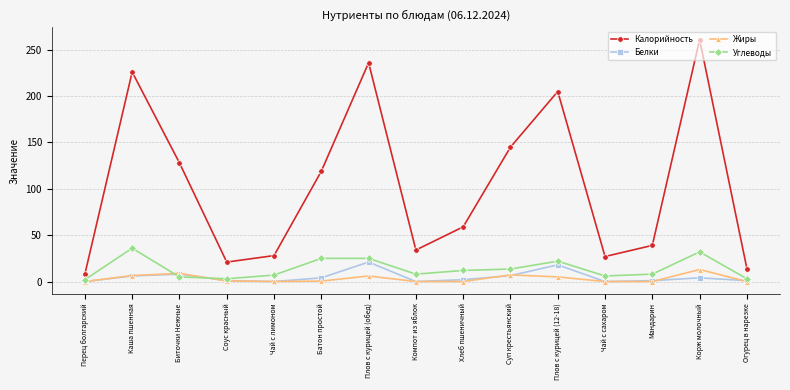

What is the difference between the highest and lowest values at Плов с курицей (12-18)?

200.0